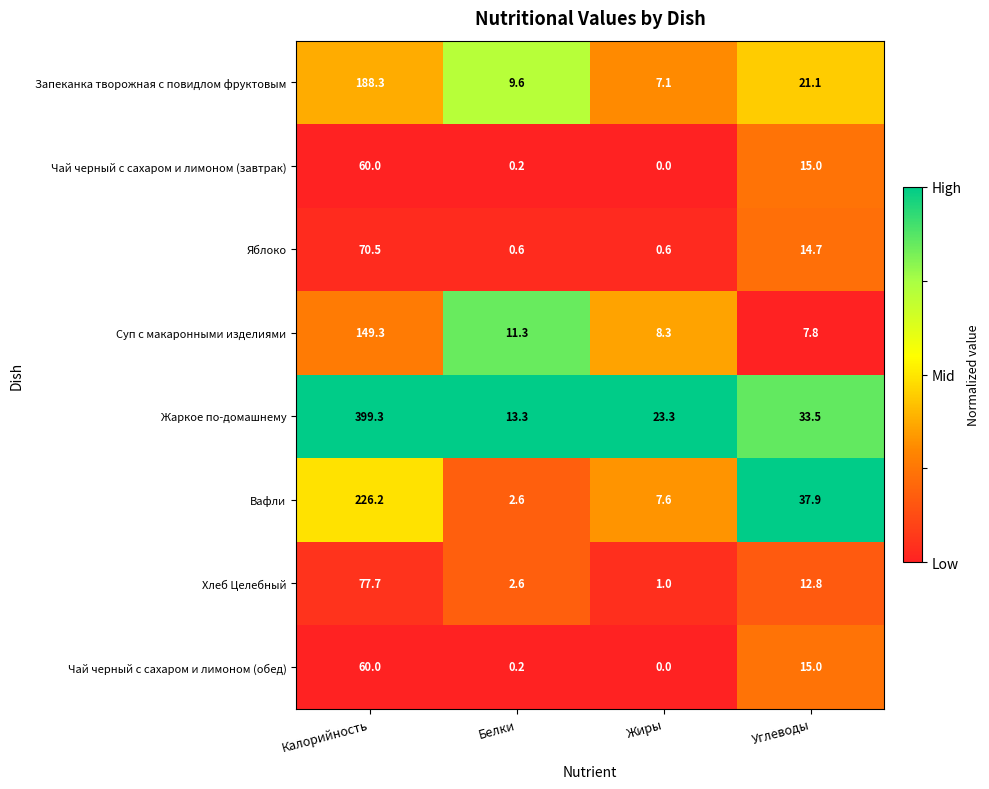

What is the difference between the maximum and minimum values in the Запеканка творожная с повидлом фруктовым series?

181.2